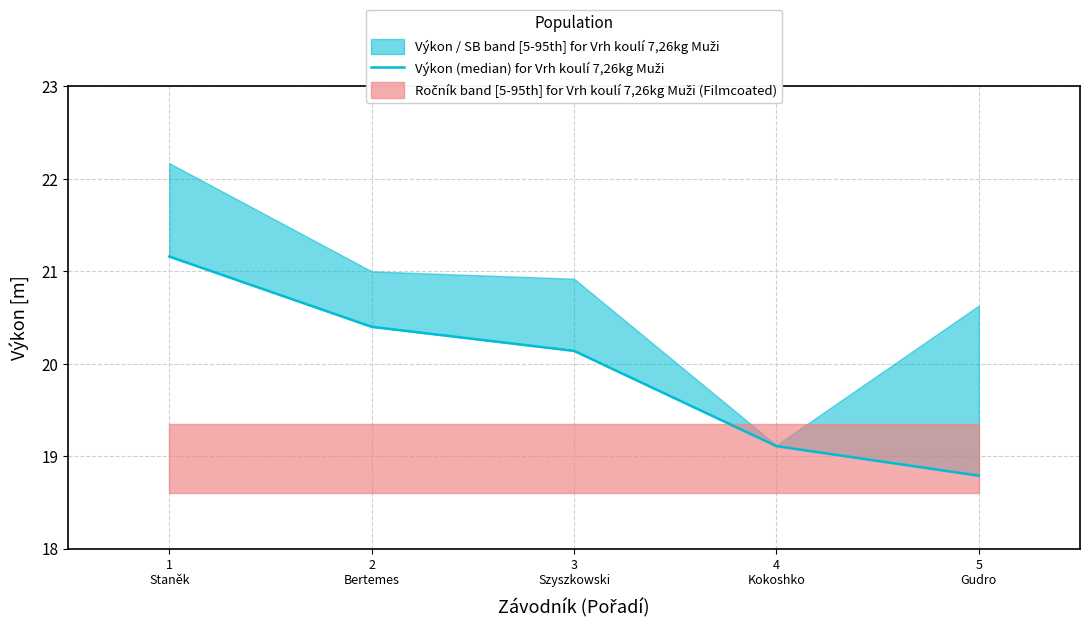

Between 3
Szyszkowski and 2
Bertemes, which is larger?

2
Bertemes